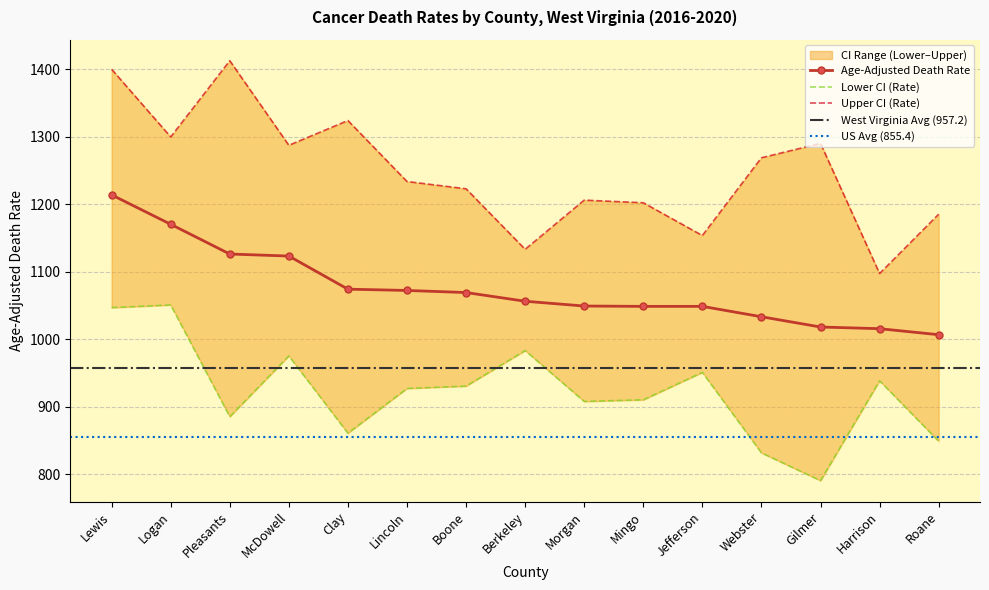

Reading left to right, transcribe all the data shown in this chart.

Age-Adjusted Death Rate: Lewis=1214.0	Logan=1170.4	Pleasants=1126.3	McDowell=1123.3	Clay=1074.2	Lincoln=1072.3	Boone=1069.2	Berkeley=1056.3	Morgan=1049.2	Mingo=1048.7	Jefferson=1048.7	Webster=1033.3	Gilmer=1018.1	Harrison=1015.6	Roane=1006.7
Lower CI (Rate): Lewis=1046.9	Logan=1050.8	Pleasants=885.2	McDowell=975.3	Clay=860.7	Lincoln=927.0	Boone=930.5	Berkeley=983.2	Morgan=907.8	Mingo=910.2	Jefferson=950.9	Webster=831.5	Gilmer=790.4	Harrison=938.4	Roane=848.9
Upper CI (Rate): Lewis=1400.2	Logan=1299.9	Pleasants=1412.9	McDowell=1287.5	Clay=1324.2	Lincoln=1233.8	Boone=1223.0	Berkeley=1133.3	Morgan=1206.2	Mingo=1202.3	Jefferson=1153.7	Webster=1269.0	Gilmer=1290.3	Harrison=1097.4	Roane=1185.3